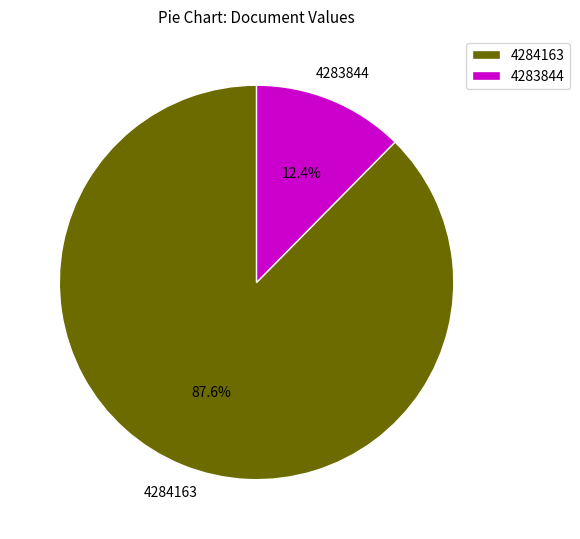

How many segments does this pie chart have?

2